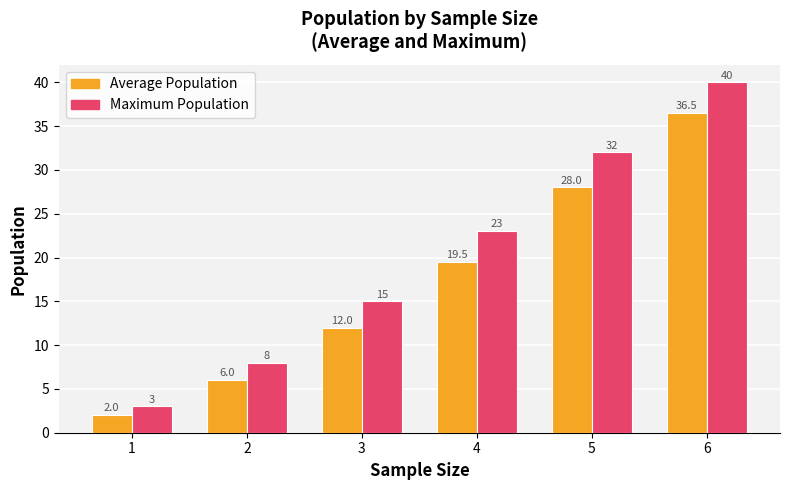

What is the value of the Average Population bar at the 3rd from the left?

12.0